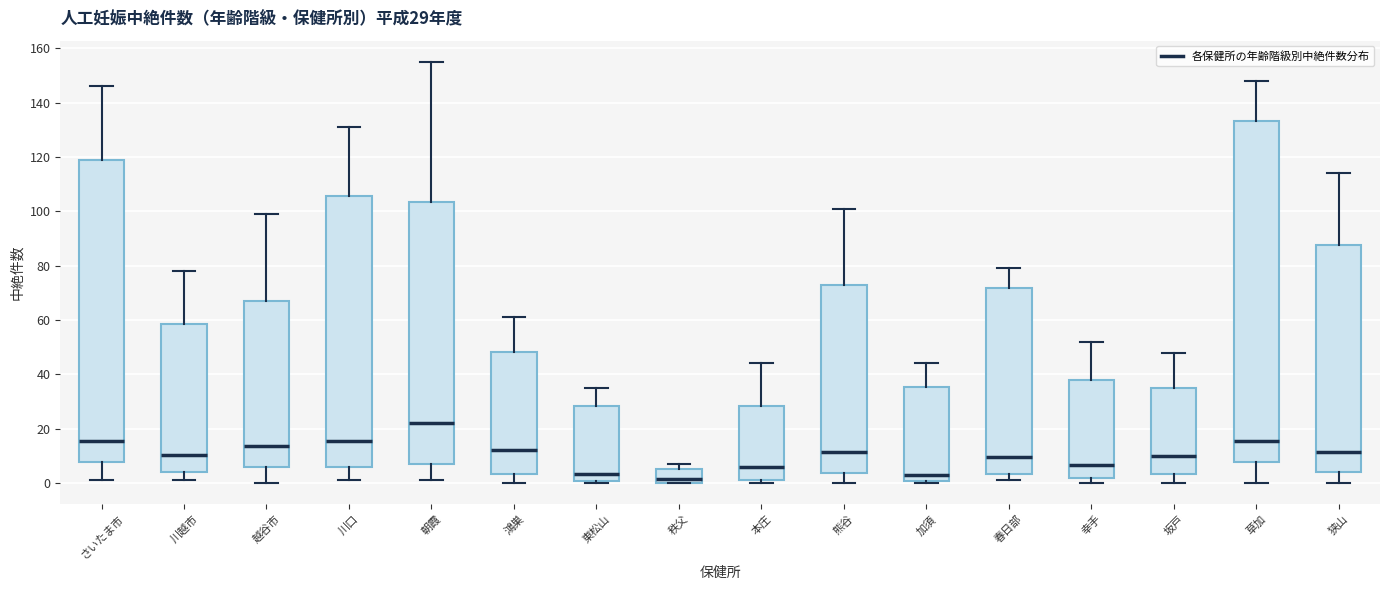

Comparing the boxes themselves (not the whiskers), which one is the tallest?

草加